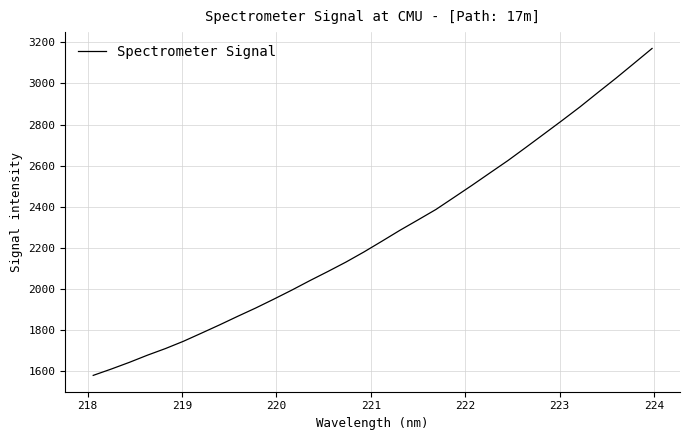

How many lines are shown in the chart?

1